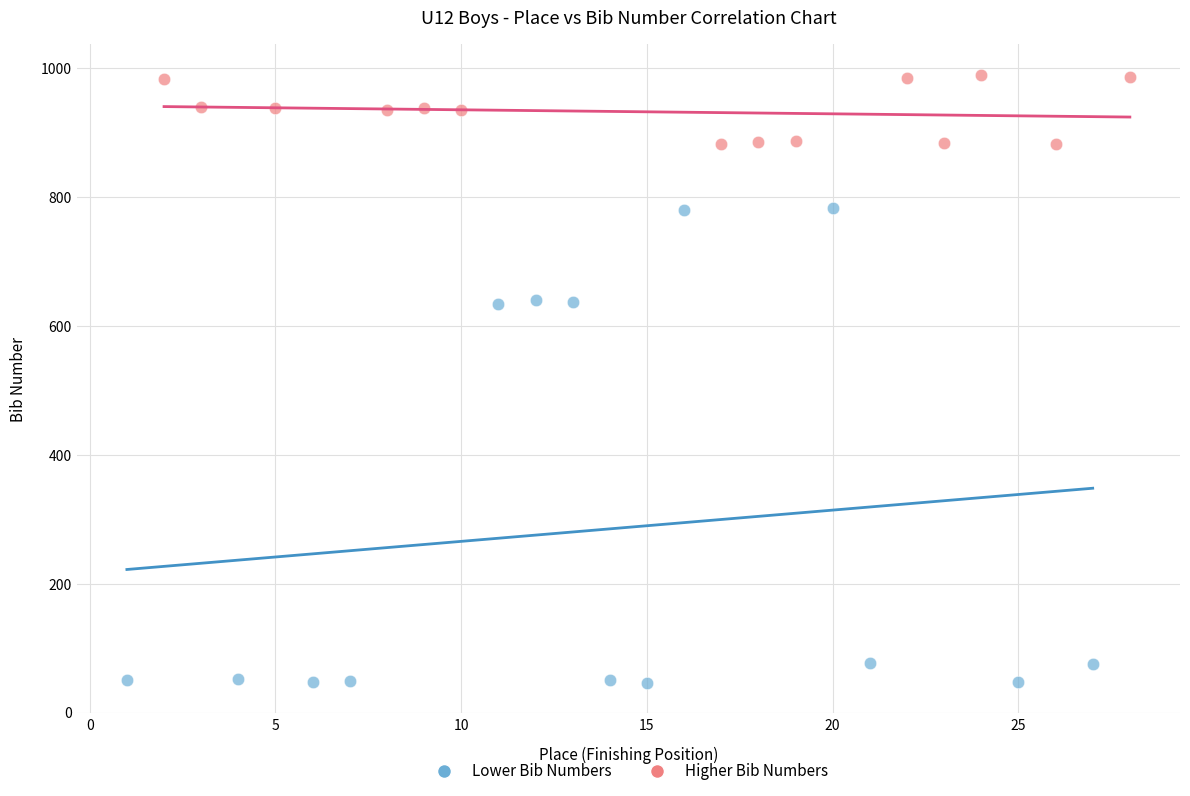

Which series reaches the maximum Y coordinate?

Higher Bib Numbers